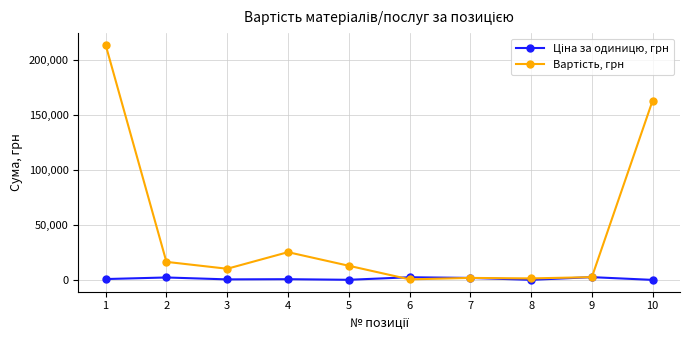

Between 2 and 3, which is larger?

2